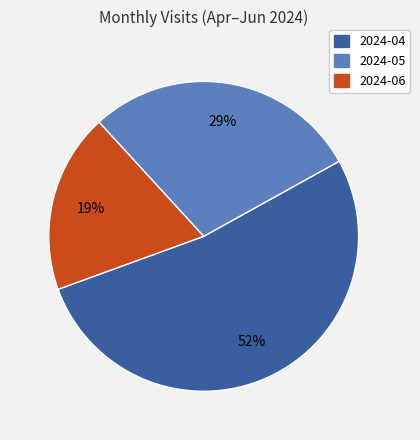

Do 2024-05 and 2024-04 together represent more than half of the pie?

Yes